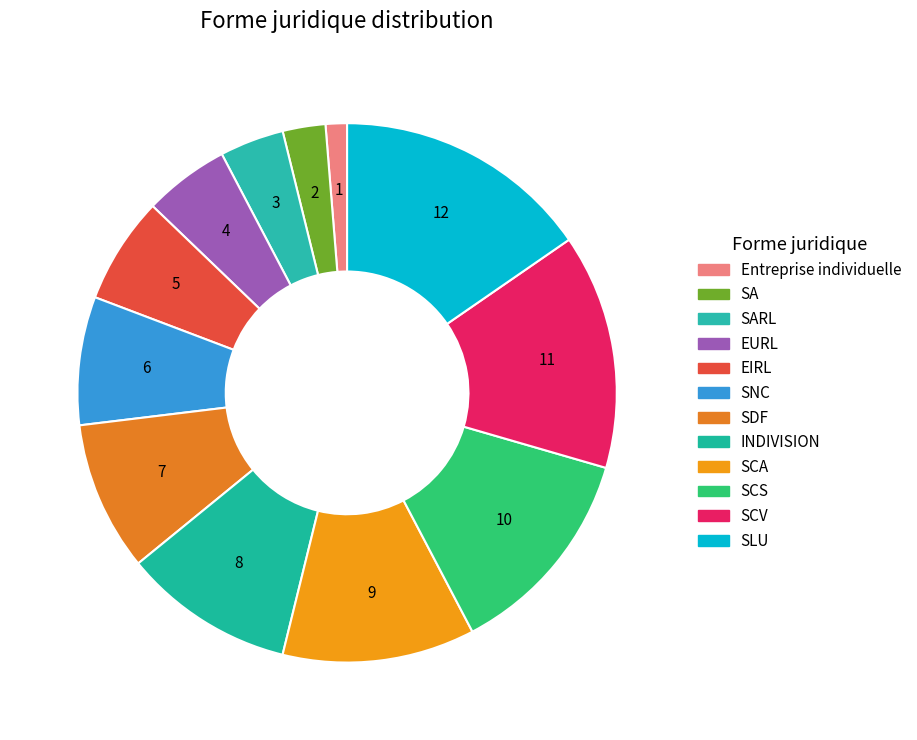

How many segments does this pie chart have?

12